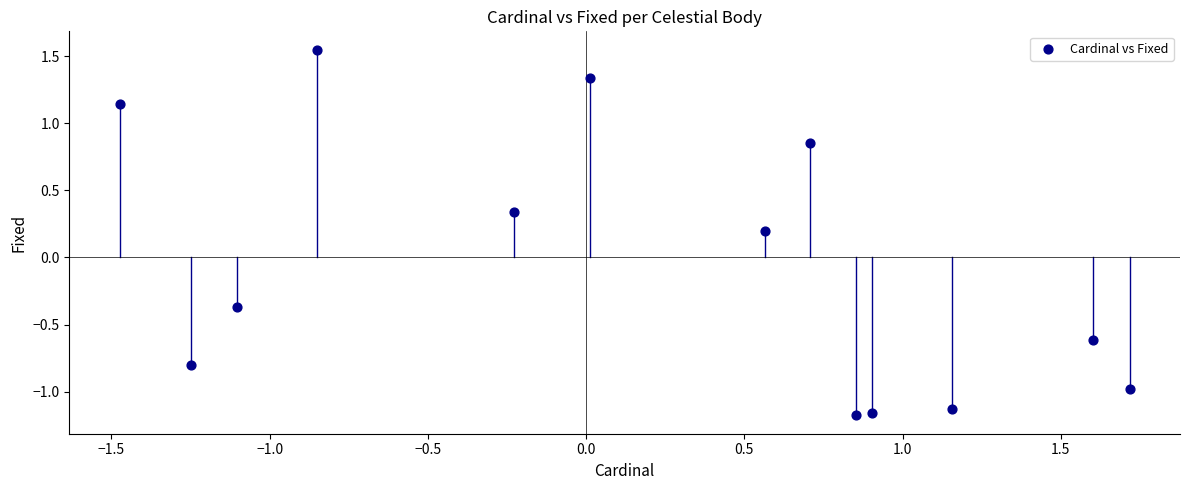

What is the range of Y values (max minus min)?

2.7